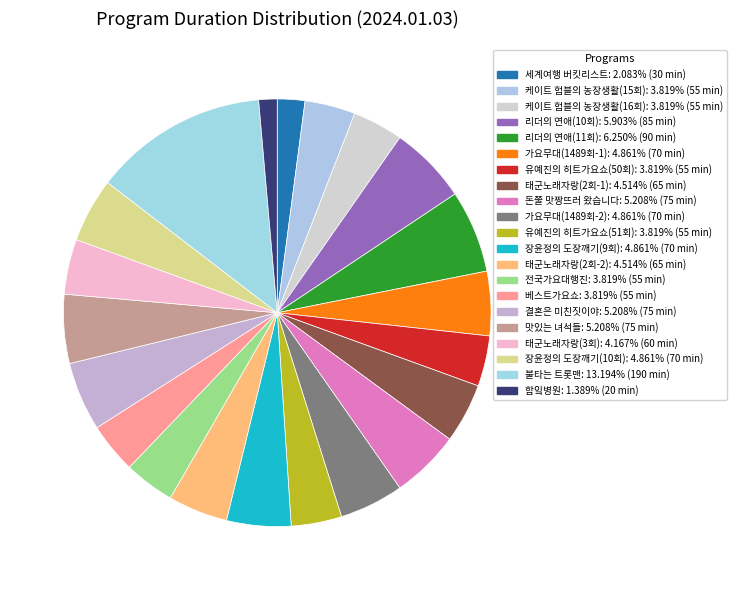

How many segments does this pie chart have?

21